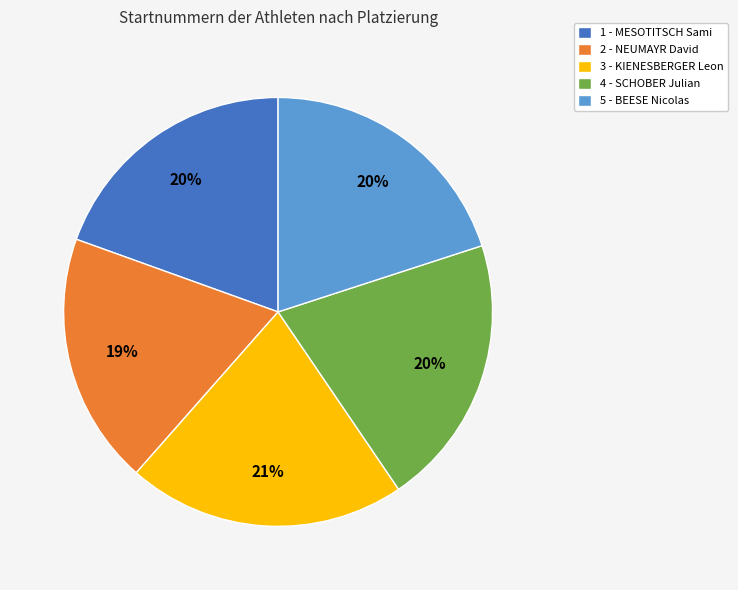

The 4 - SCHOBER Julian slice represents 20% of the pie. True or false?

True